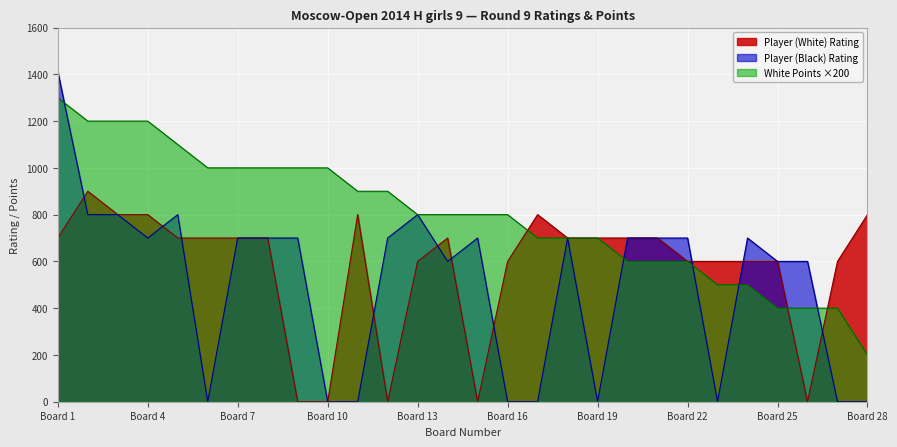

What is the approximate value of Player (Black) at 20, to the nearest 100?

700